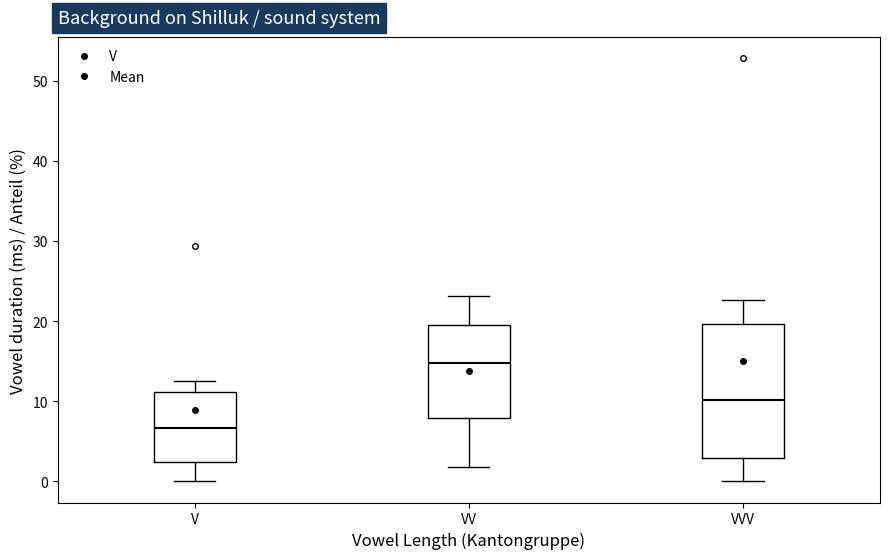

Where does the lower whisker of the box for V end on the y-axis? The values are not printed on the chart, so give them approximately, as read against the axis.

0